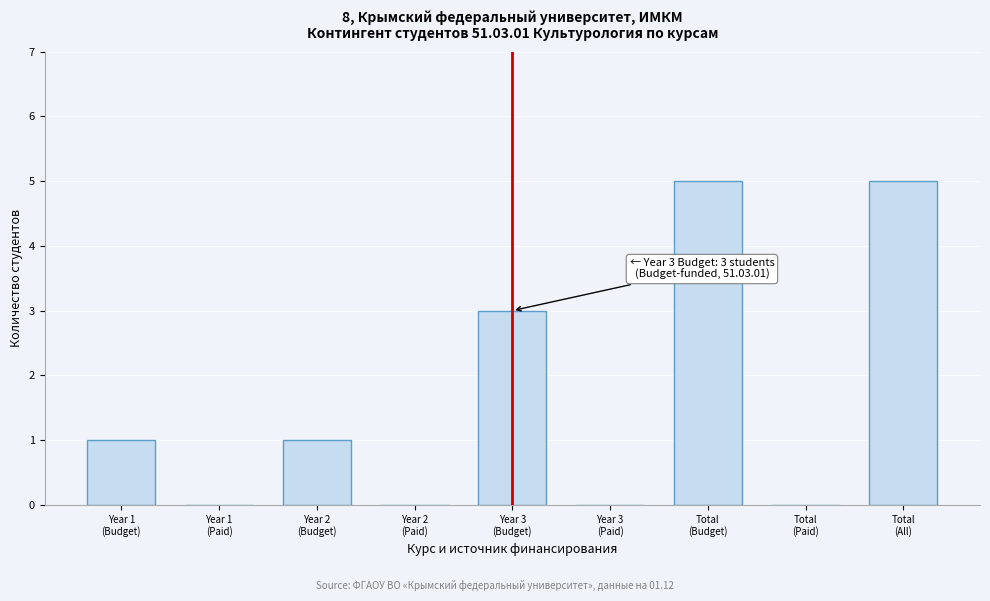

What is the greatest value displayed?

5